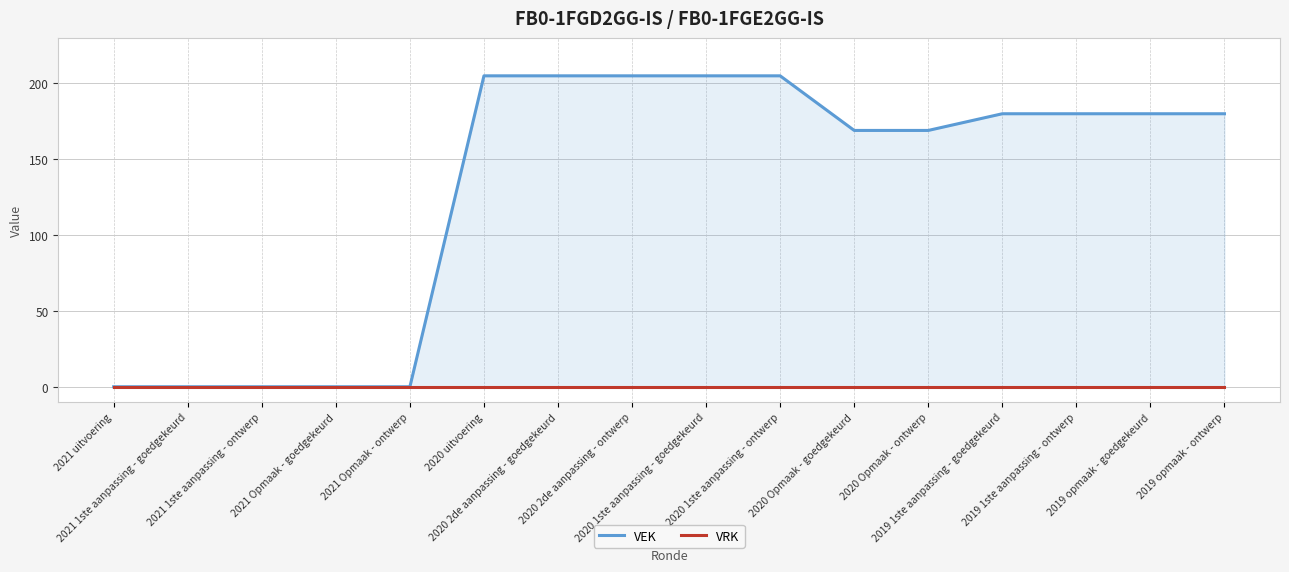

At which category does the chart reach its minimum across all series?

2021 uitvoering